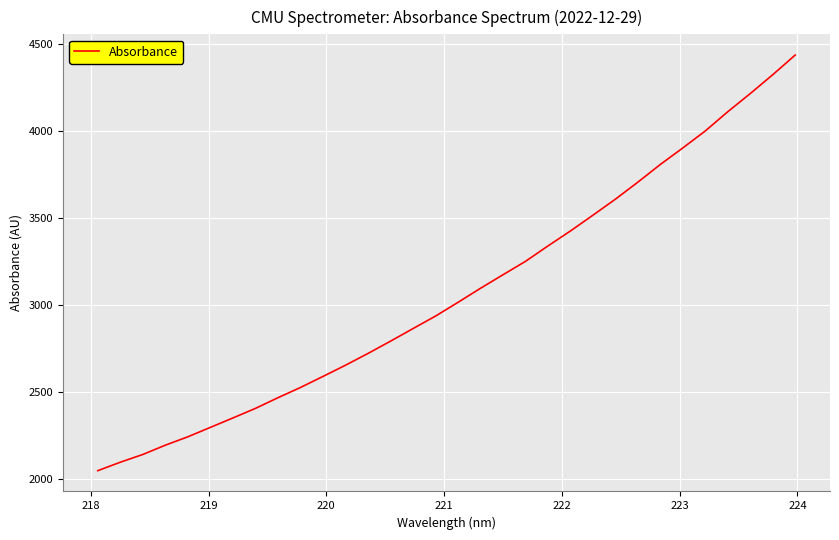

Does the chart display data point markers on the line(s)?

No